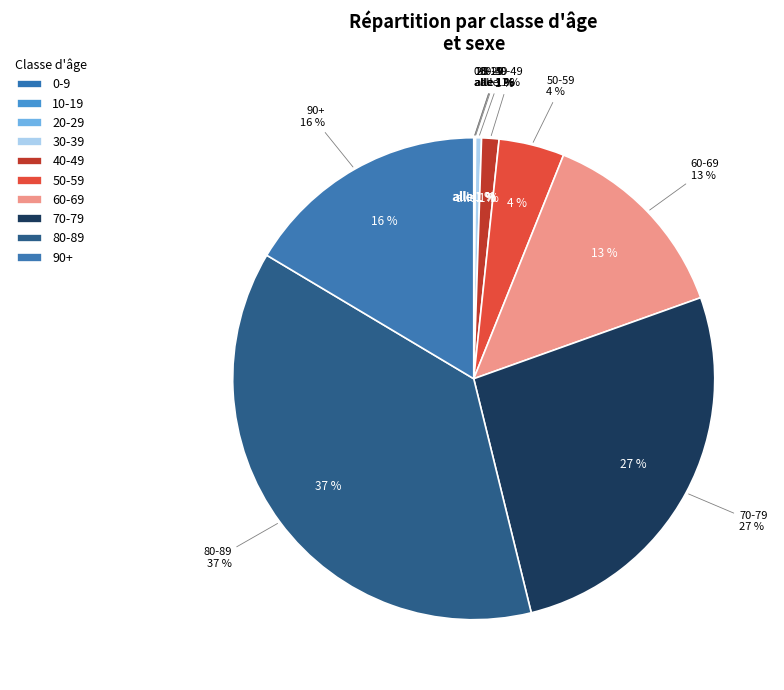

True or false: 40-49 accounts for 1% of the total.

True